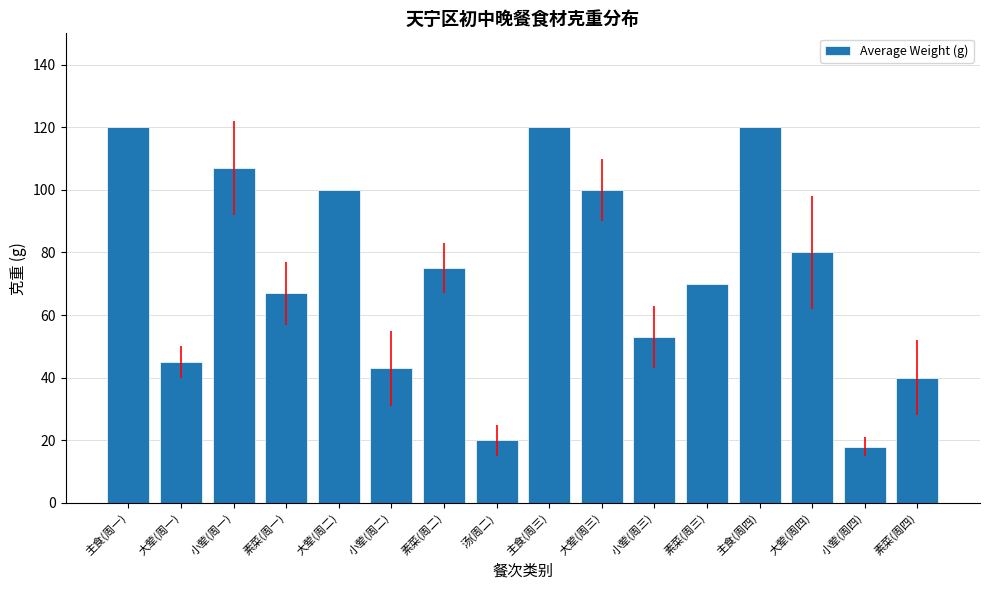

How many bars are there in total?

16